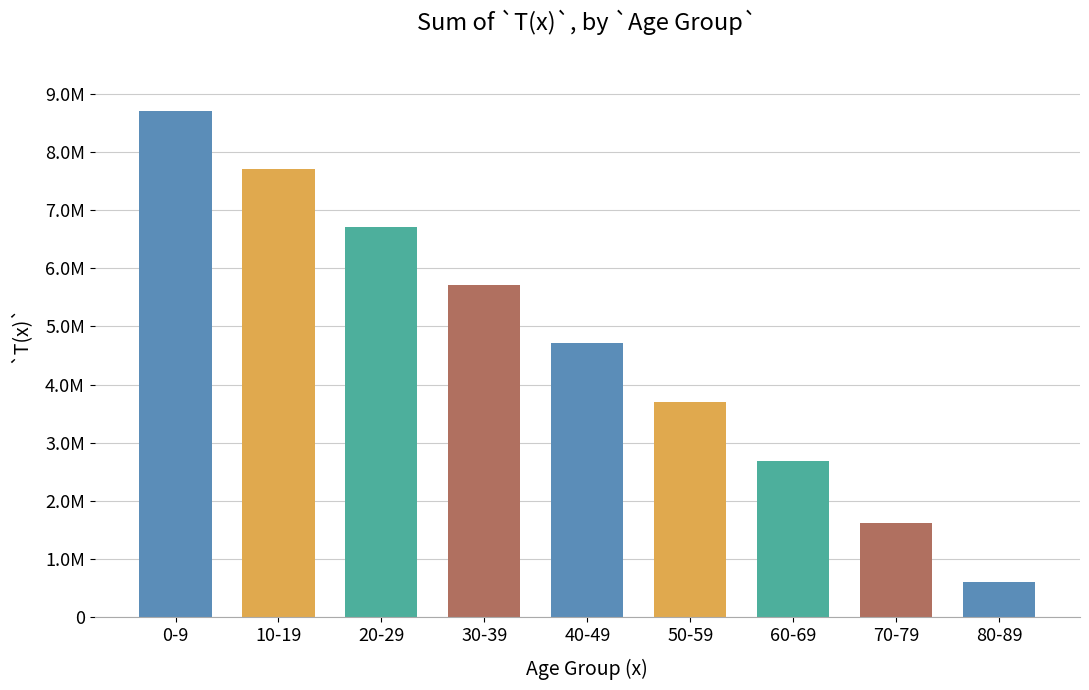

What is the ratio of the value at 30-39 to the value at 0-9?

0.7